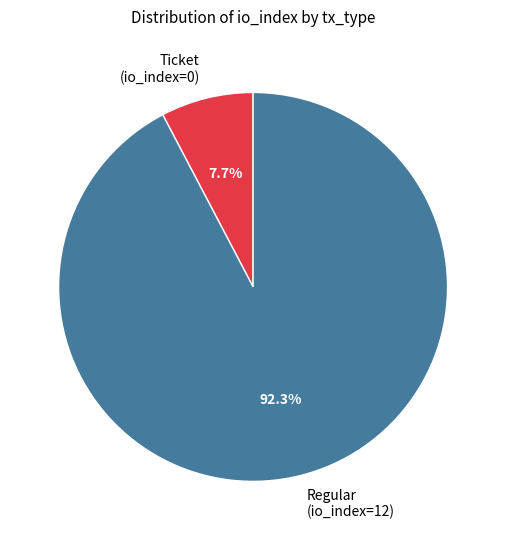

What is the largest slice in the pie chart?

Regular (io_index=12)